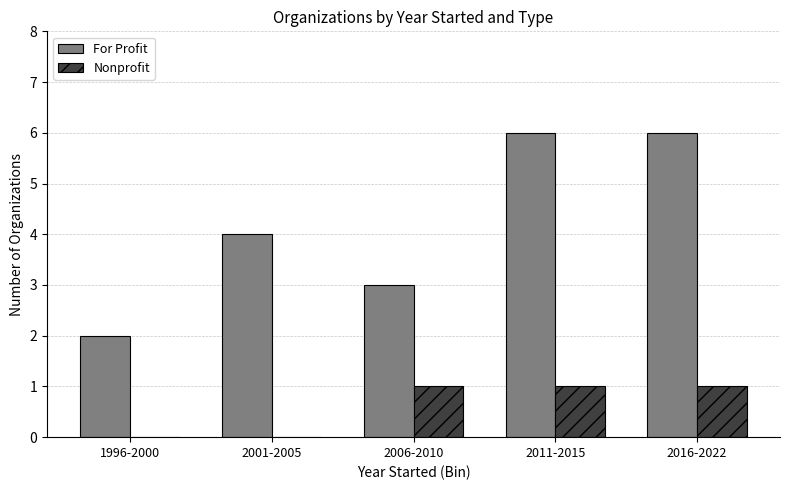

How many groups of bars are there?

5